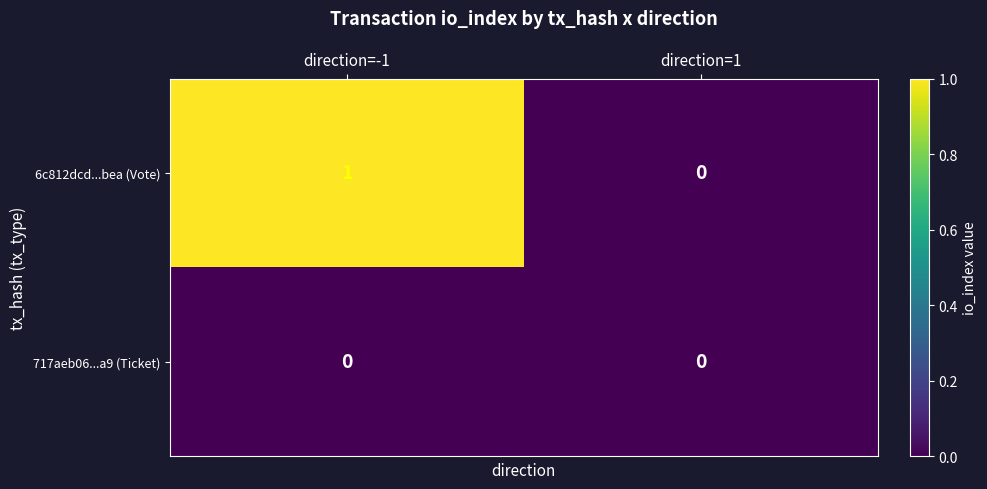

Rank the series at direction=-1 from lowest to highest value.

717aeb06...a9 (Ticket), 6c812dcd...bea (Vote)